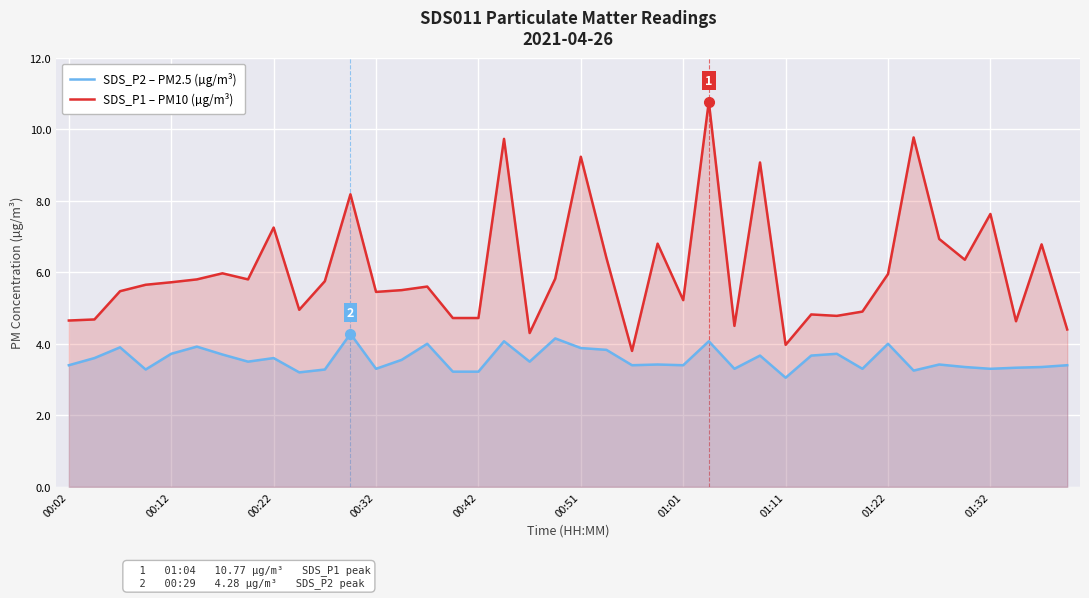

At how many categories does at least one series exceed 8?

6